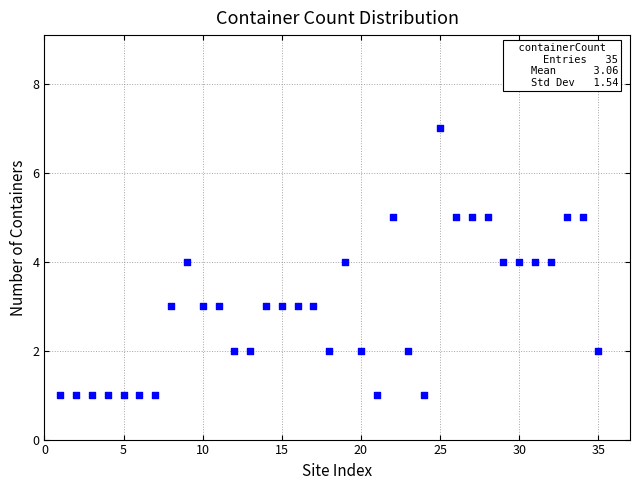

What is the range of X values (max minus min)?

34